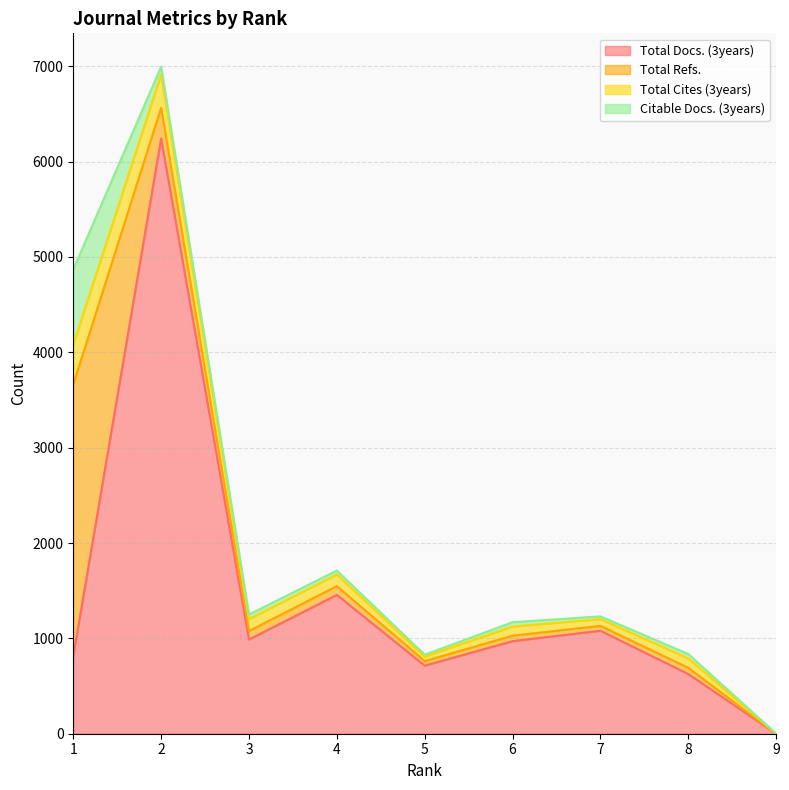

How many data points in Total Docs. (3years) are less than 971?

4